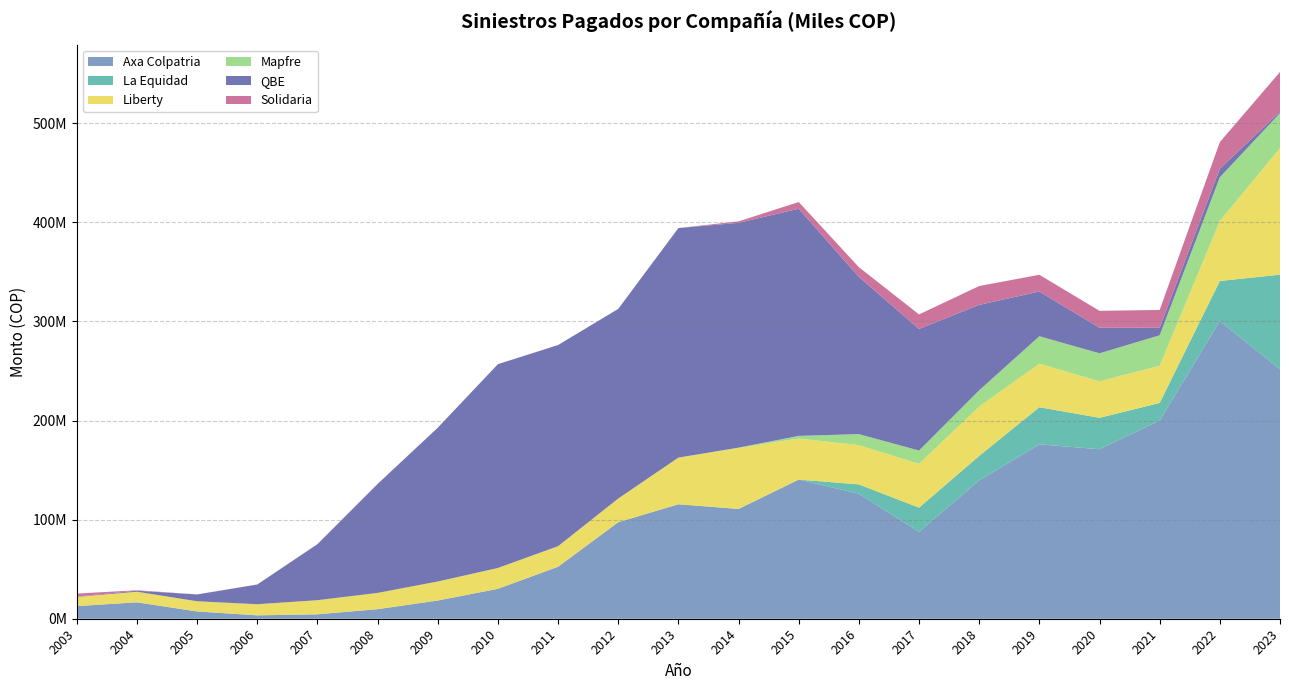

Reading right to left, what are all the values shown in this chart?

Axa Colpatria: 2023=251794798.8	2022=300337936.7	2021=199999695.5	2020=170997936.6	2019=175986315.9	2018=139604168.0	2017=87691795.5	2016=126176905.3	2015=140352855.2	2014=110781264.2	2013=115495522.6	2012=97402053.2	2011=52438031.4	2010=30177987.7	2009=18392048.6	2008=9640994.4	2007=4467087.2	2006=3426643.6	2005=7349242.5	2004=16547640.2	2003=12741122.1
La Equidad: 2023=95338143.9	2022=40424141.9	2021=17679032.1	2020=31733788.3	2019=37423637.3	2018=24666353.1	2017=24385119.1	2016=9354300.9	2015=35776.4	2014=0.0	2013=0.0	2012=0.0	2011=0.0	2010=0.0	2009=0.0	2008=0.0	2007=0.0	2006=0.0	2005=0.0	2004=0.0	2003=0.0
Liberty: 2023=127729385.5	2022=60520384.4	2021=37581210.4	2020=36802819.2	2019=43921719.3	2018=49832968.9	2017=44168639.5	2016=39647483.2	2015=41421394.9	2014=61483612.3	2013=46991329.7	2012=23866066.2	2011=20752946.7	2010=21028226.3	2009=19165095.2	2008=16402902.8	2007=14225231.6	2006=11202660.2	2005=10272260.4	2004=10700674.1	2003=9256702.6
Mapfre: 2023=35300852.3	2022=44119114.6	2021=30722127.9	2020=28277560.3	2019=27672009.5	2018=16369235.5	2017=13452110.3	2016=11073438.7	2015=2652363.7	2014=360462.8	2013=87362.3	2012=0.0	2011=0.0	2010=0.0	2009=0.0	2008=0.0	2007=0.0	2006=333.5	2005=0.0	2004=3691.0	2003=20889.5
QBE: 2023=1309757.2	2022=8700963.1	2021=7658659.6	2020=25799510.1	2019=45142978.2	2018=86196340.8	2017=122702439.8	2016=158647090.6	2015=229207262.6	2014=226817334.1	2013=231591328.5	2012=191334240.7	2011=202961720.0	2010=205613807.8	2009=155164226.8	2008=109907320.1	2007=56530225.2	2006=19896118.0	2005=6851793.5	2004=1040748.7	2003=359744.5
Solidaria: 2023=40173833.7	2022=26787405.5	2021=17916005.7	2020=17045584.5	2019=16885600.2	2018=19018003.2	2017=14614822.3	2016=9819601.0	2015=6741077.2	2014=1481582.7	2013=1058.8	2012=0.0	2011=0.0	2010=22689.3	2009=807.1	2008=14288.1	2007=1188.6	2006=29449.6	2005=68701.6	2004=461939.4	2003=2958502.2